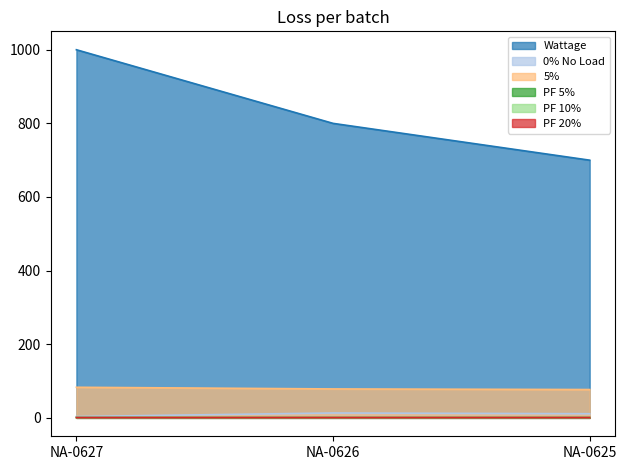

What is the difference between the maximum and minimum values in the Wattage series?

300.0